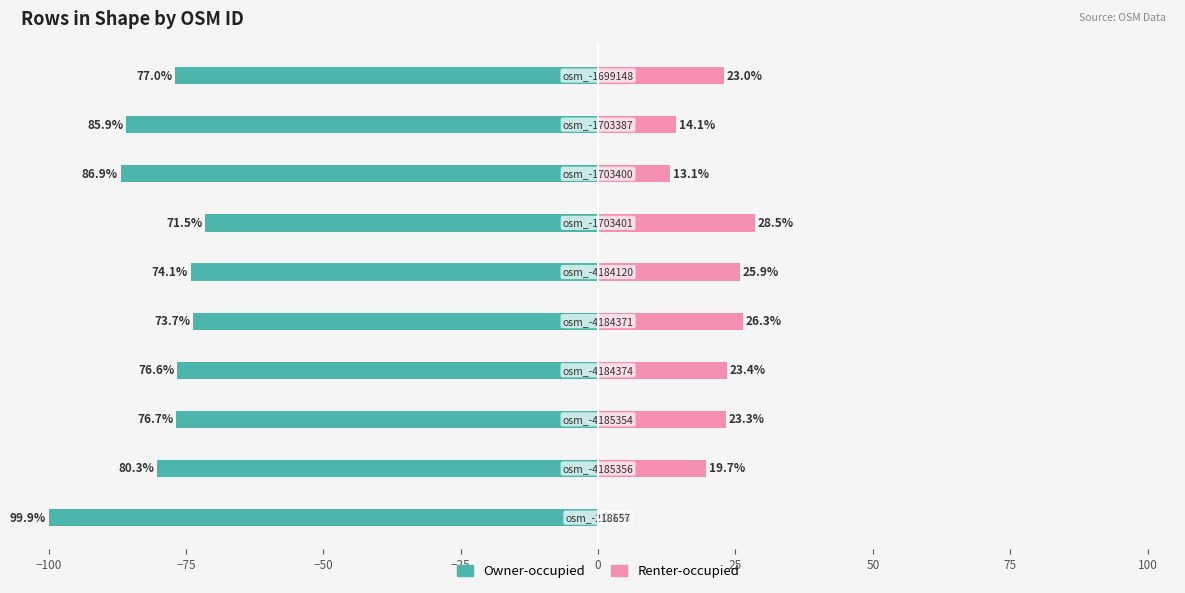

What is the value of the Owner-occupied bar at the 1st from the left?

-99.9